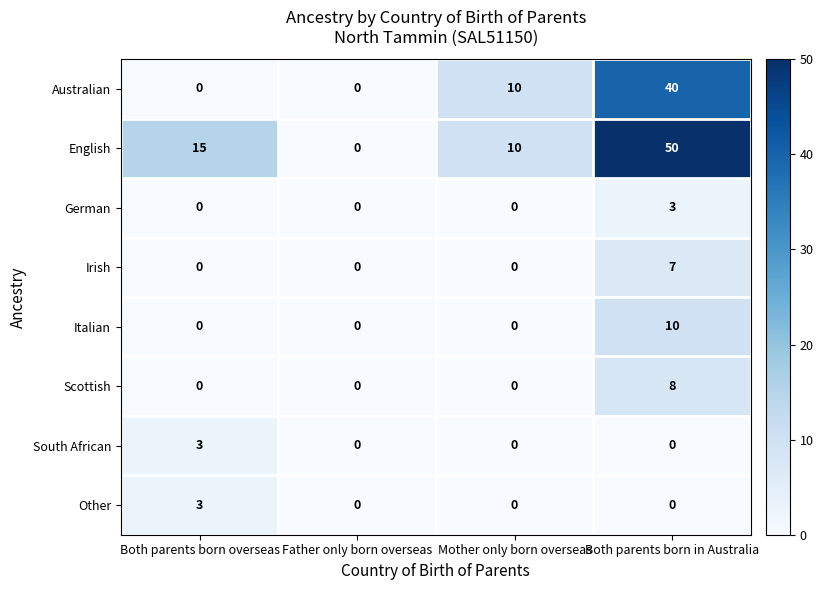

Which series has the widest spread of values?

English